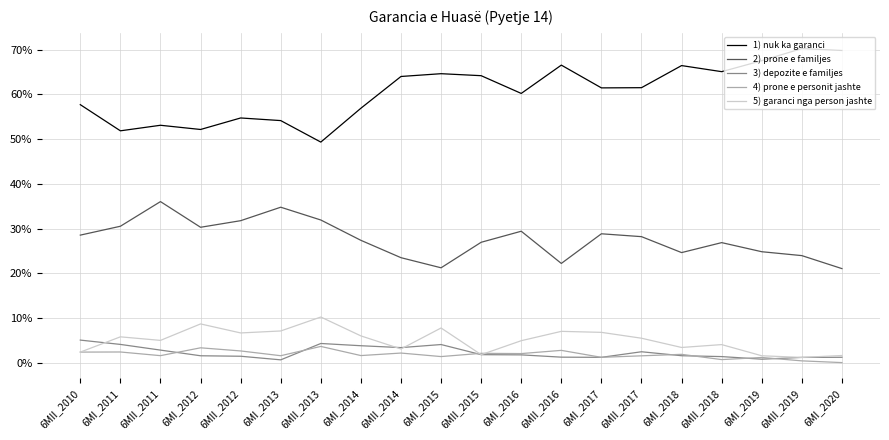

At which category is the sum across all series the highest?

6MII_2016